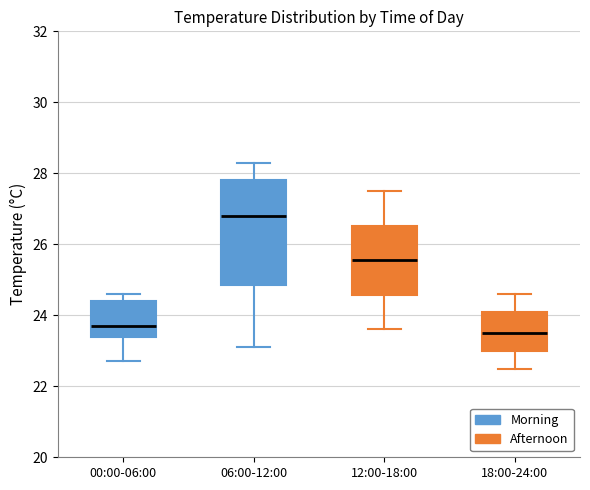

Reading left to right, transcribe this box plot: for each box, give where its median line is, the range the box spans, and where its two whiskers end, as read against the y-axis. The values are not printed on the chart, so give them approximately, as read against the axis.

00:00-06:00: median 23.8, box 23.4 to 24.4, whiskers 22.8 to 24.6
06:00-12:00: median 26.8, box 24.8 to 27.8, whiskers 23.2 to 28.4
12:00-18:00: median 25.6, box 24.6 to 26.6, whiskers 23.6 to 27.6
18:00-24:00: median 23.6, box 23.0 to 24.2, whiskers 22.6 to 24.6